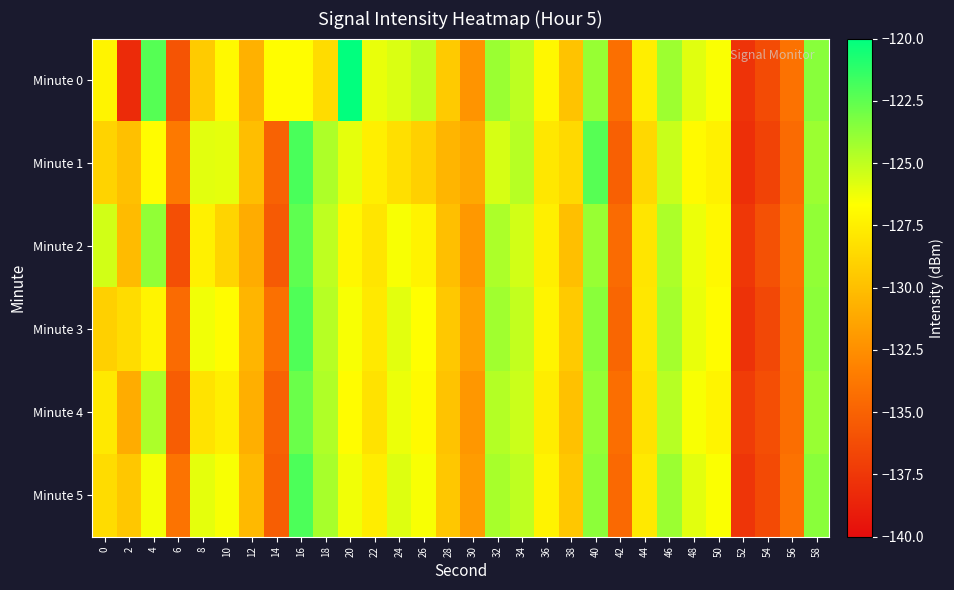

Which series has the largest total across all categories?

Minute 0